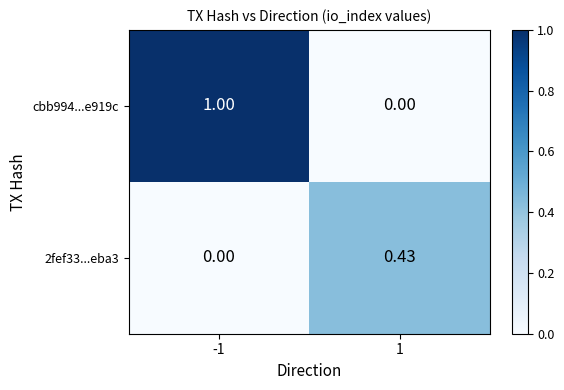

Which series has the widest spread of values?

cbb994...e919c